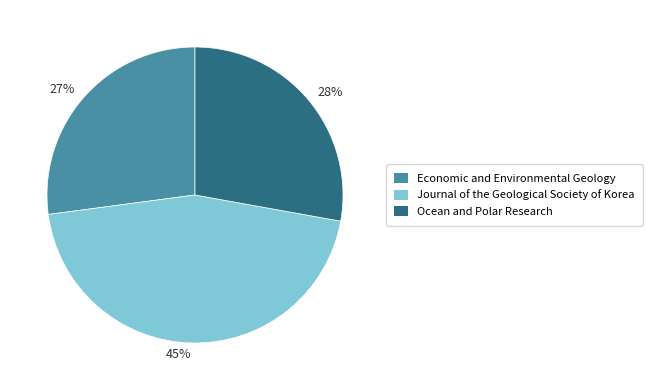

The 27% slice represents 36% of the pie. True or false?

False